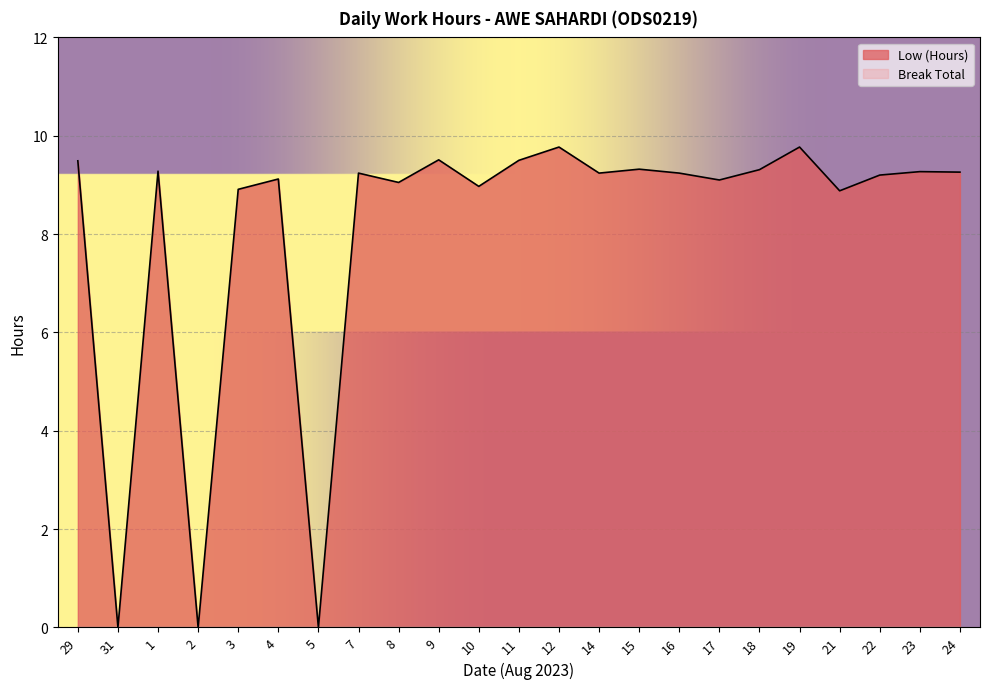

Reading left to right, what are all the values shown in this chart?

9.5	0.0	9.3	0.0	8.9	9.1	0.0	9.2	9.1	9.5	9.0	9.5	9.8	9.2	9.3	9.2	9.1	9.3	9.8	8.9	9.2	9.3	9.3